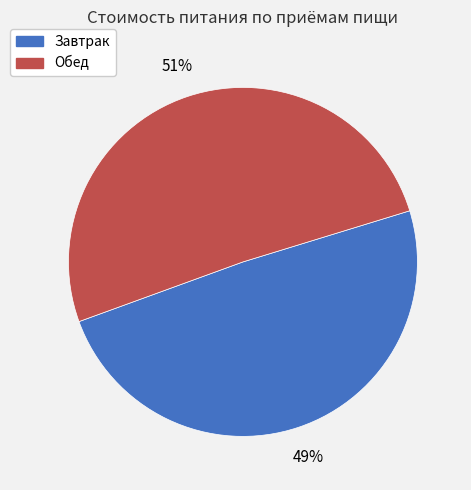

Which has a higher value, Завтрак or Обед?

Обед